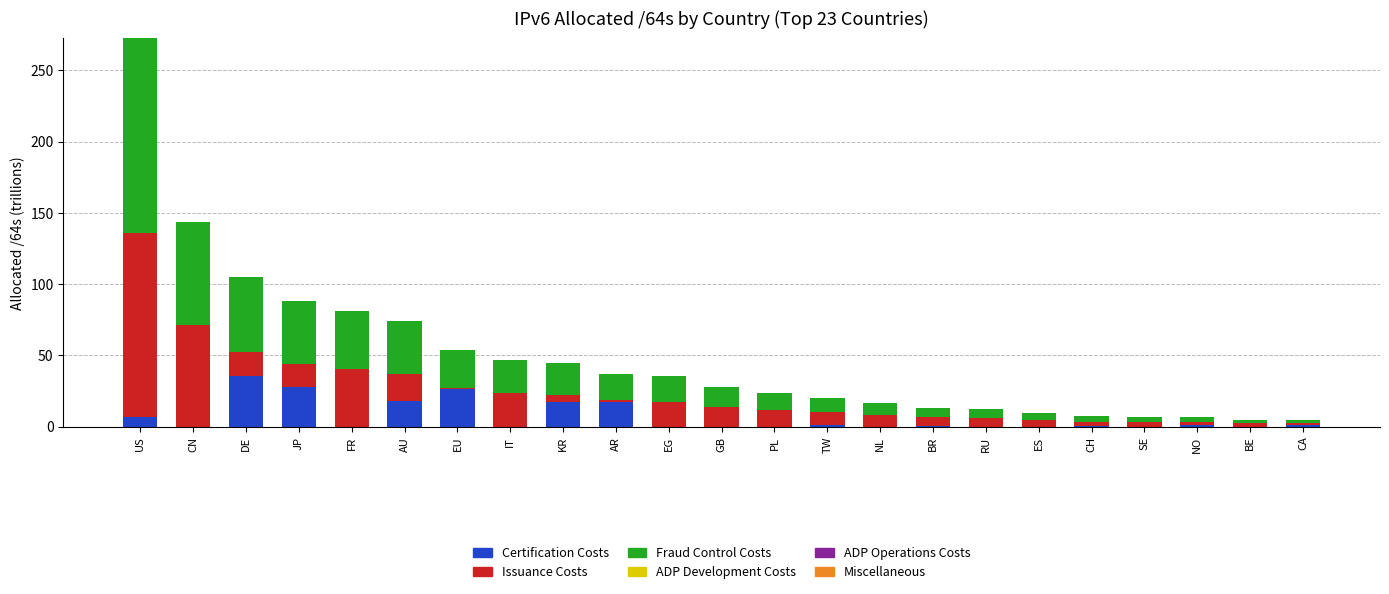

Is it true that Certification Costs equals 17.7 at AR?

True